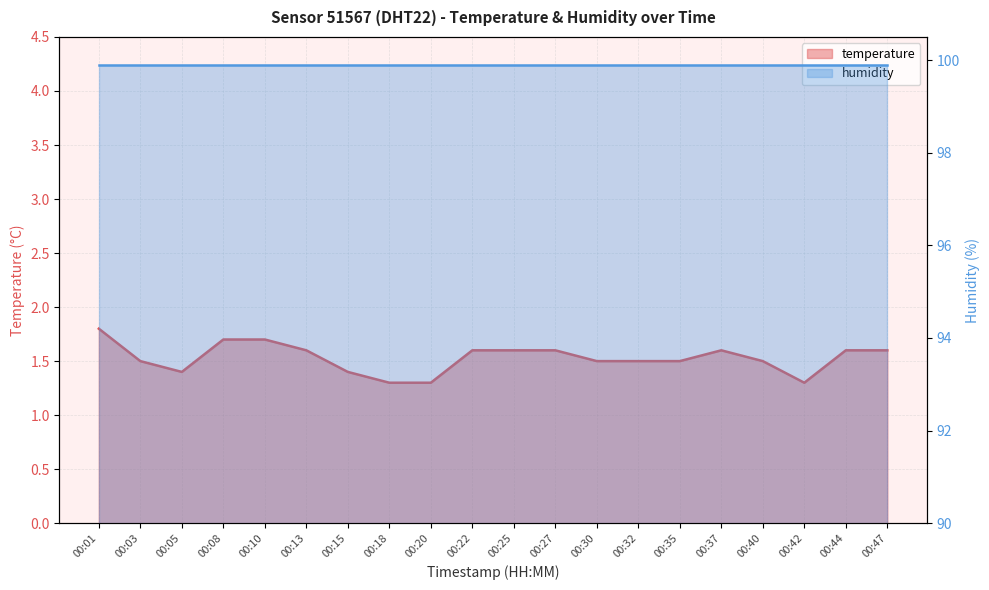

What is the difference between the second highest and minimum values?

0.4